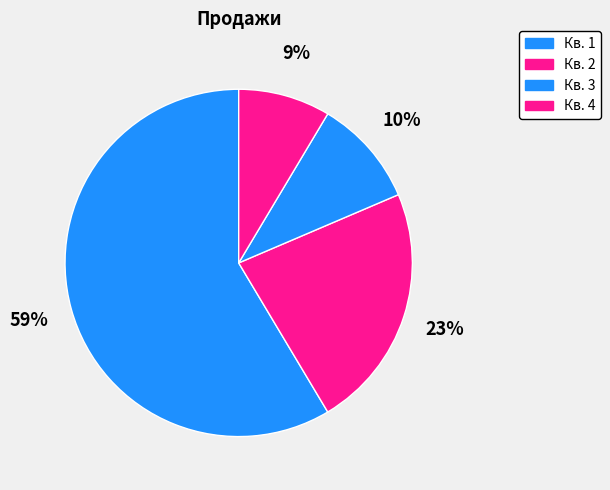

What is the change in value from Кв. 1 to Кв. 3?

-6.8